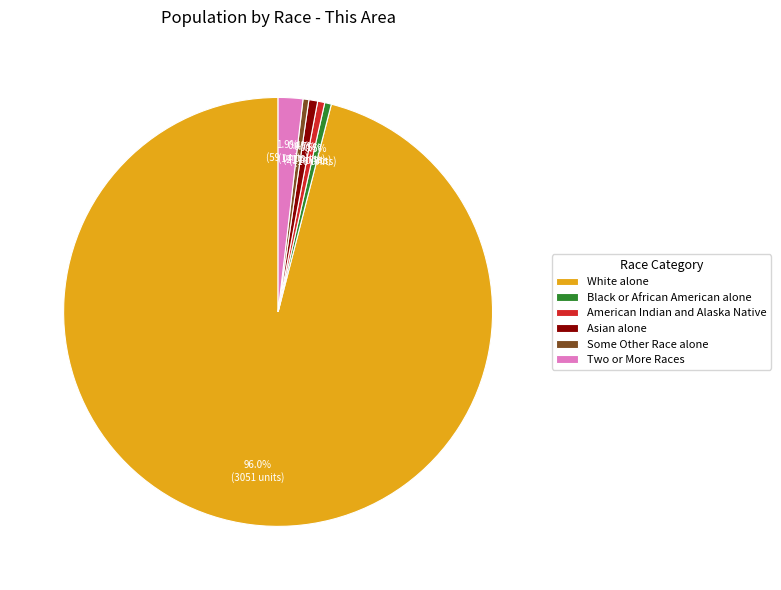

Combined, do Asian alone and Black or African American alone account for over 50%?

No